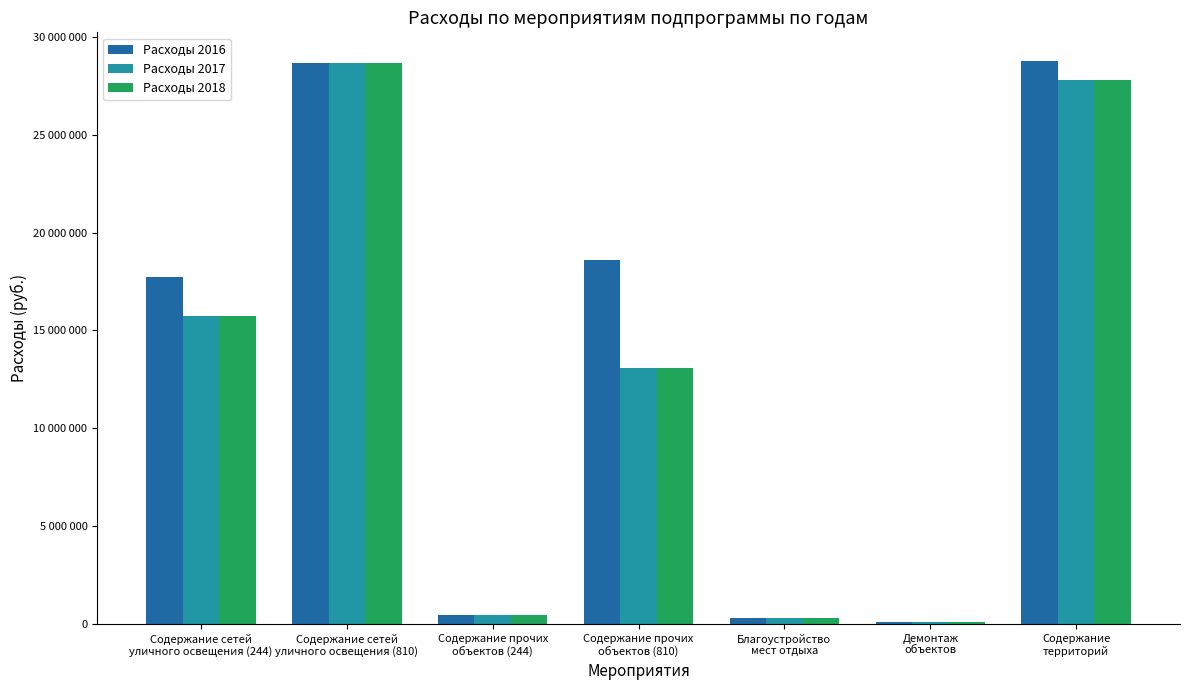

Rank the series at Содержание сетей
уличного освещения (810) from lowest to highest value.

Расходы 2016, Расходы 2017, Расходы 2018